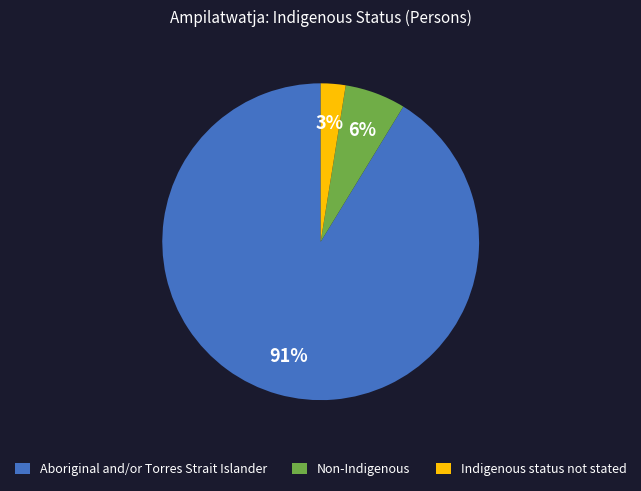

Rank the categories by value from lowest to highest.

Indigenous status not stated, Non-Indigenous, Aboriginal and/or Torres Strait Islander